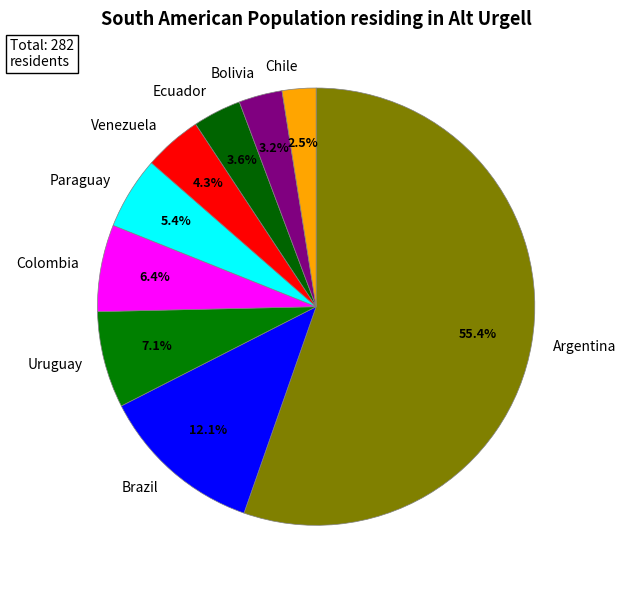

Count the number of slices in the pie.

9